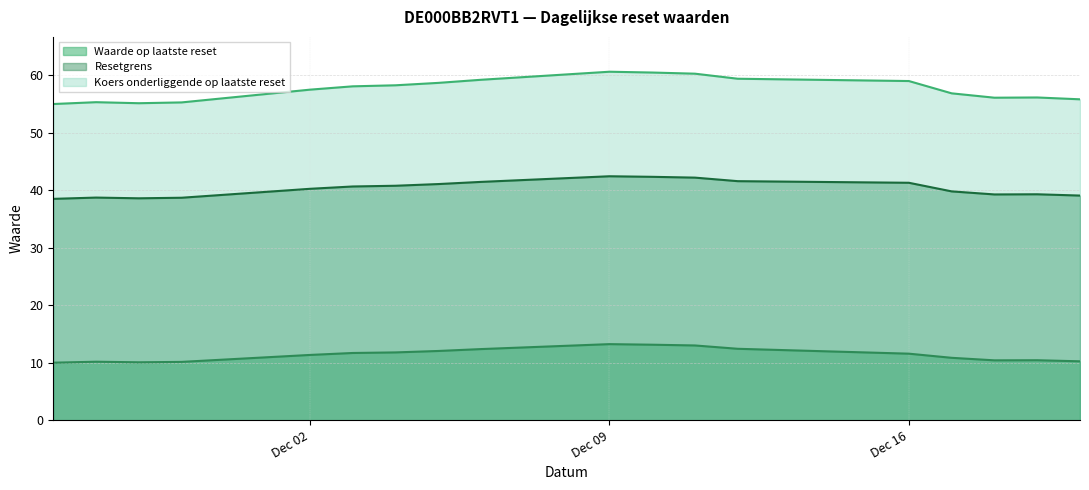

What position from the right is 2024-12-05?

11